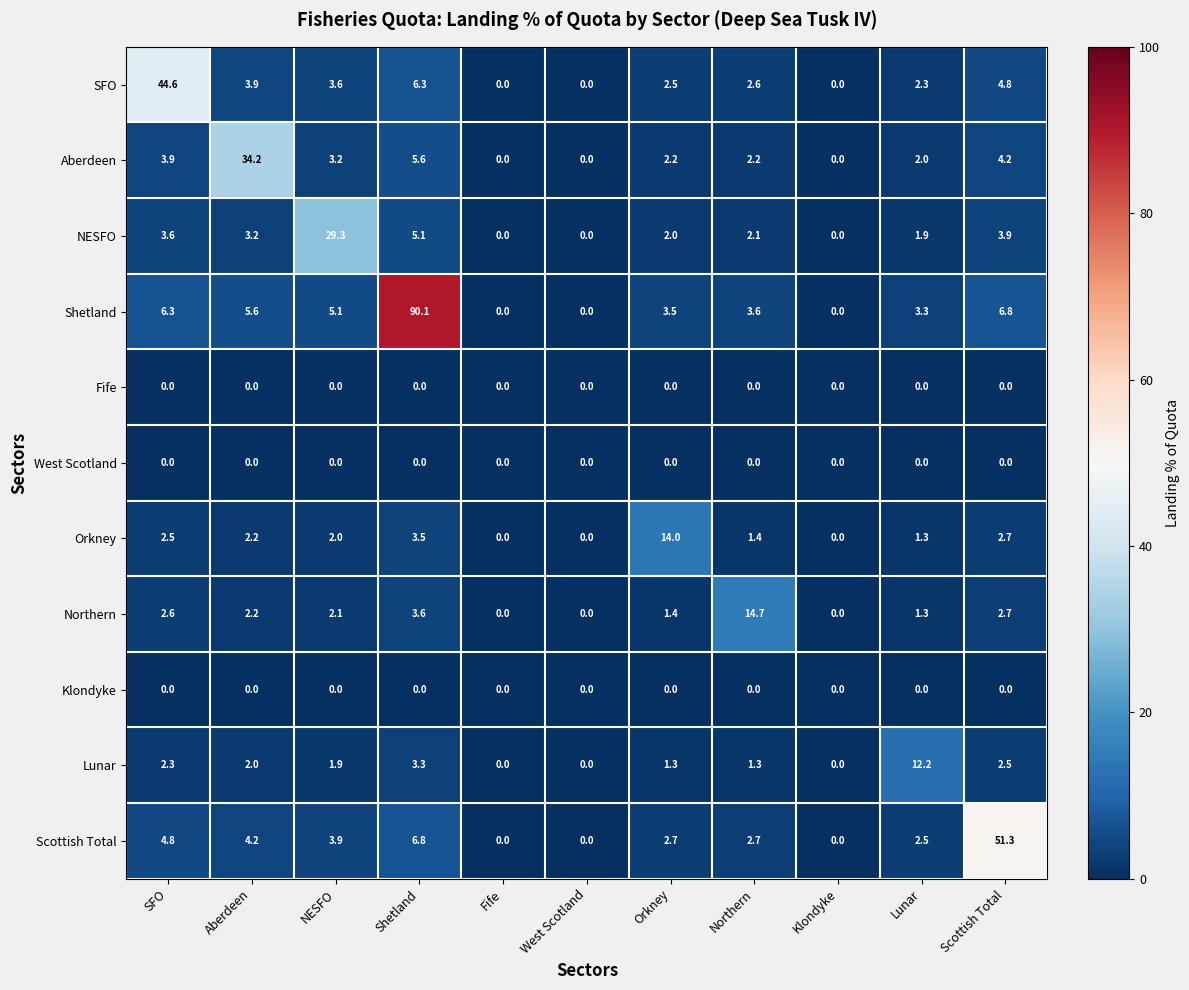

Which series has the largest total across all categories?

Shetland